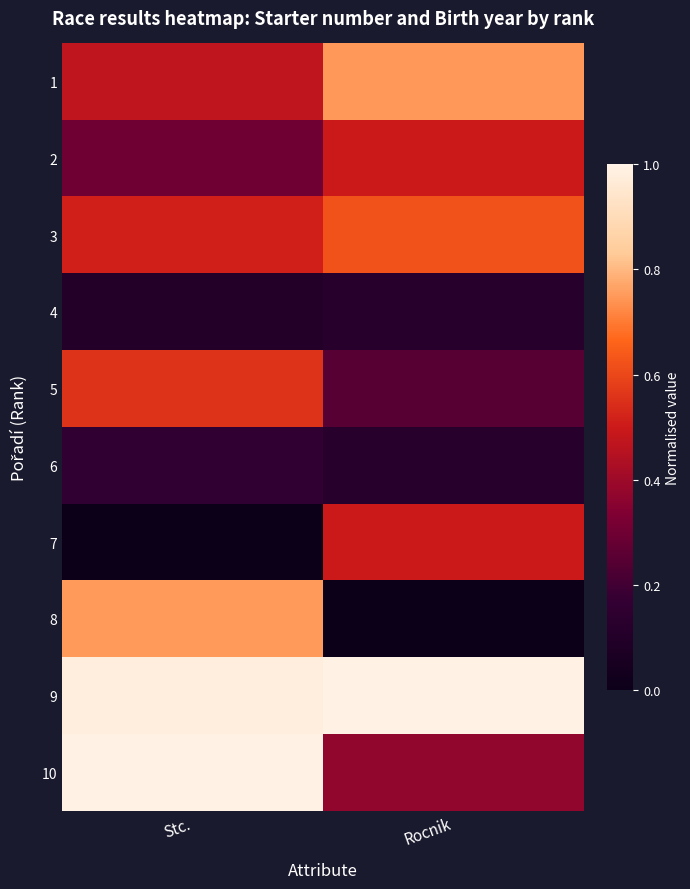

Reading left to right, extract all data points from this chart.

1: Stc.=0.5	Rocnik=0.7
2: Stc.=0.3	Rocnik=0.5
3: Stc.=0.5	Rocnik=0.6
4: Stc.=0.1	Rocnik=0.1
5: Stc.=0.6	Rocnik=0.2
6: Stc.=0.2	Rocnik=0.1
7: Stc.=0.0	Rocnik=0.5
8: Stc.=0.8	Rocnik=0.0
9: Stc.=1.0	Rocnik=1.0
10: Stc.=1.0	Rocnik=0.4